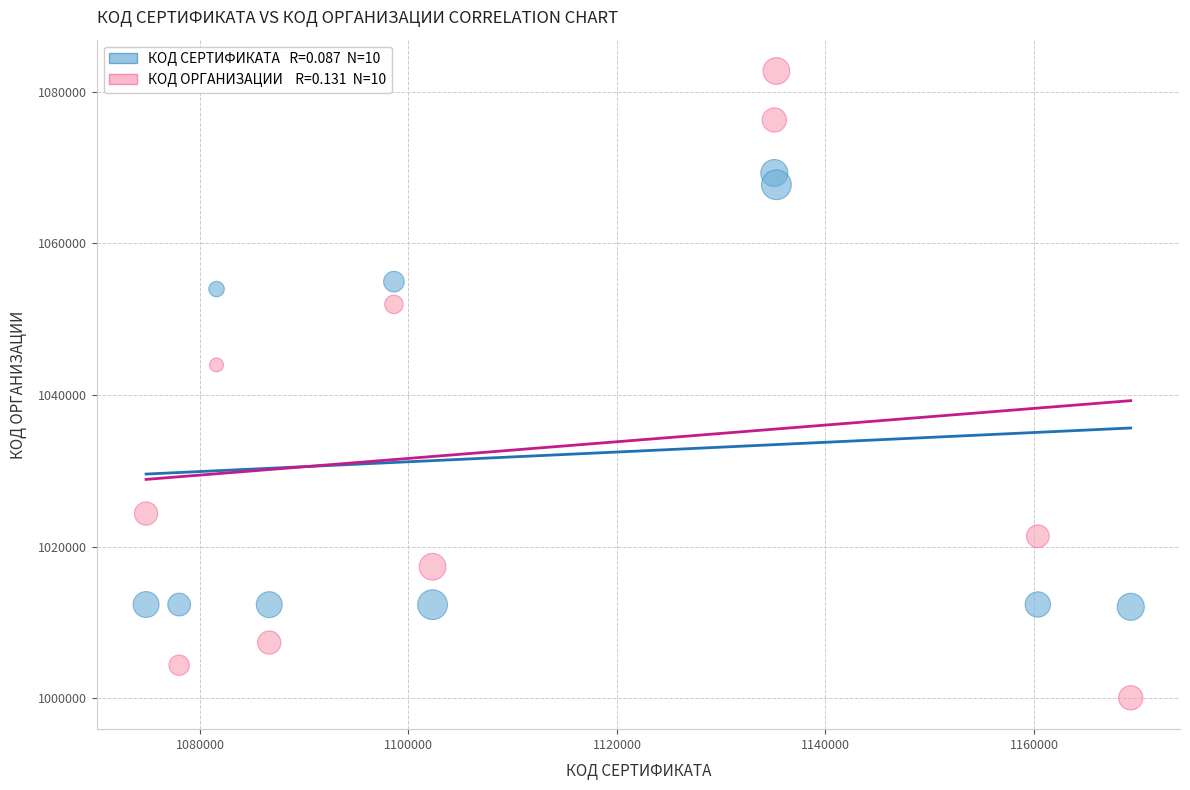

Across all data points, what is the range of X values (max minus min)?

94461